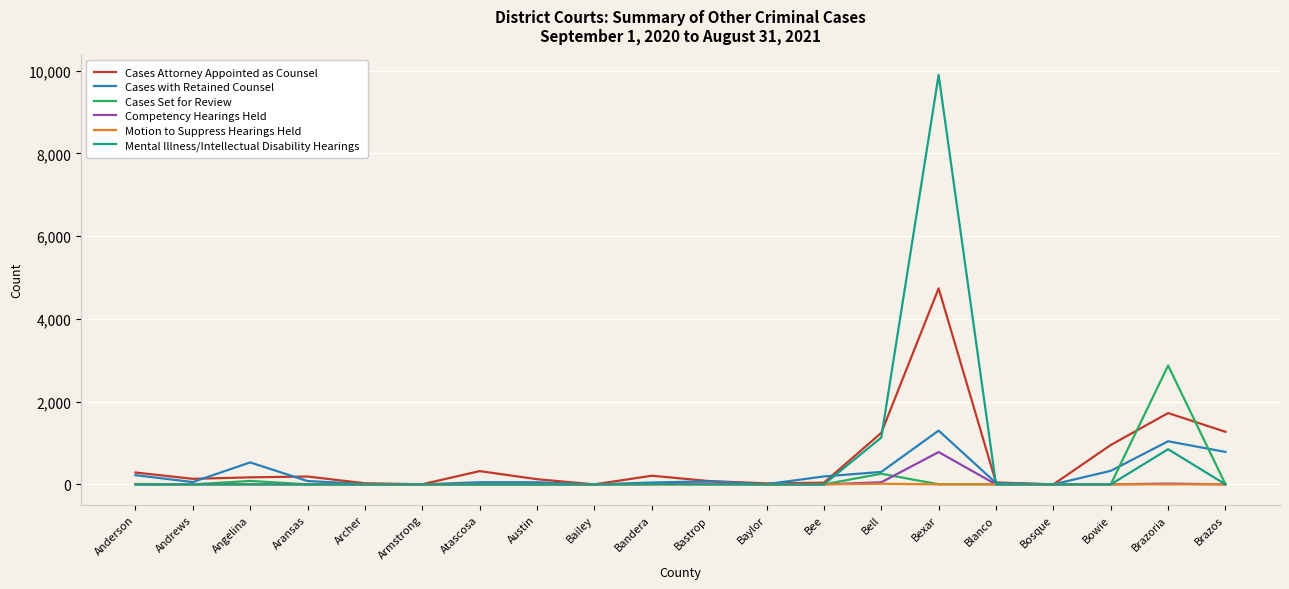

Read the Competency Hearings Held value at Bastrop, to the nearest 10.

20